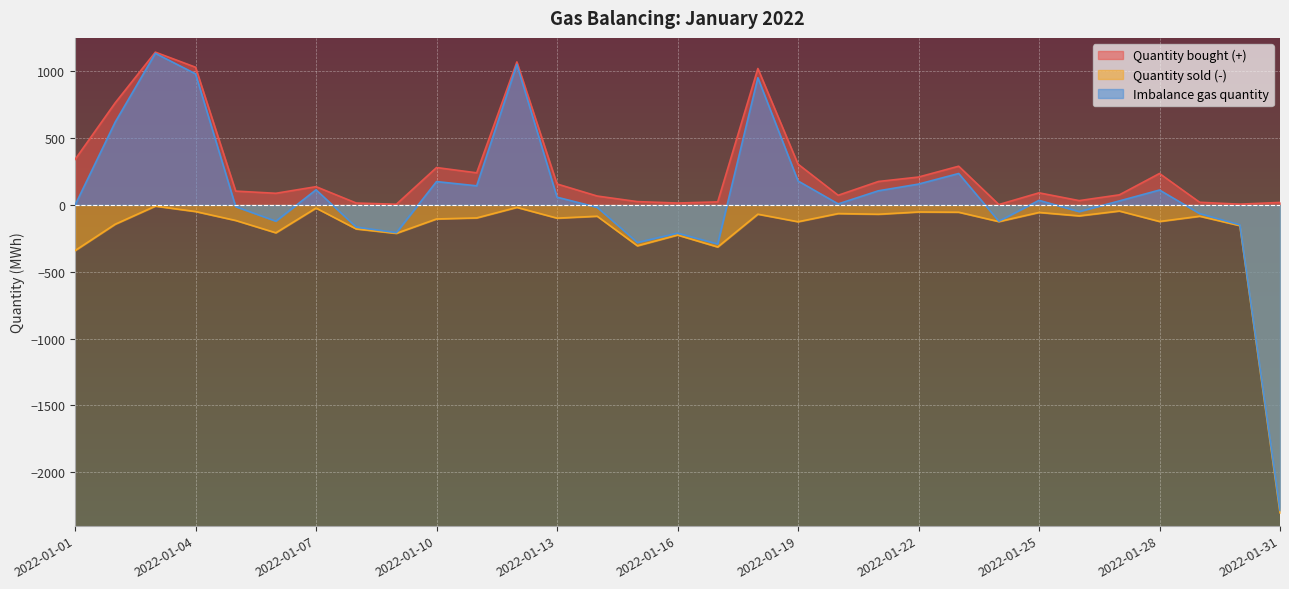

Is the value of Quantity sold (-) at 2022-01-09 greater than the value of Imbalance gas quantity at 2022-01-12?

No